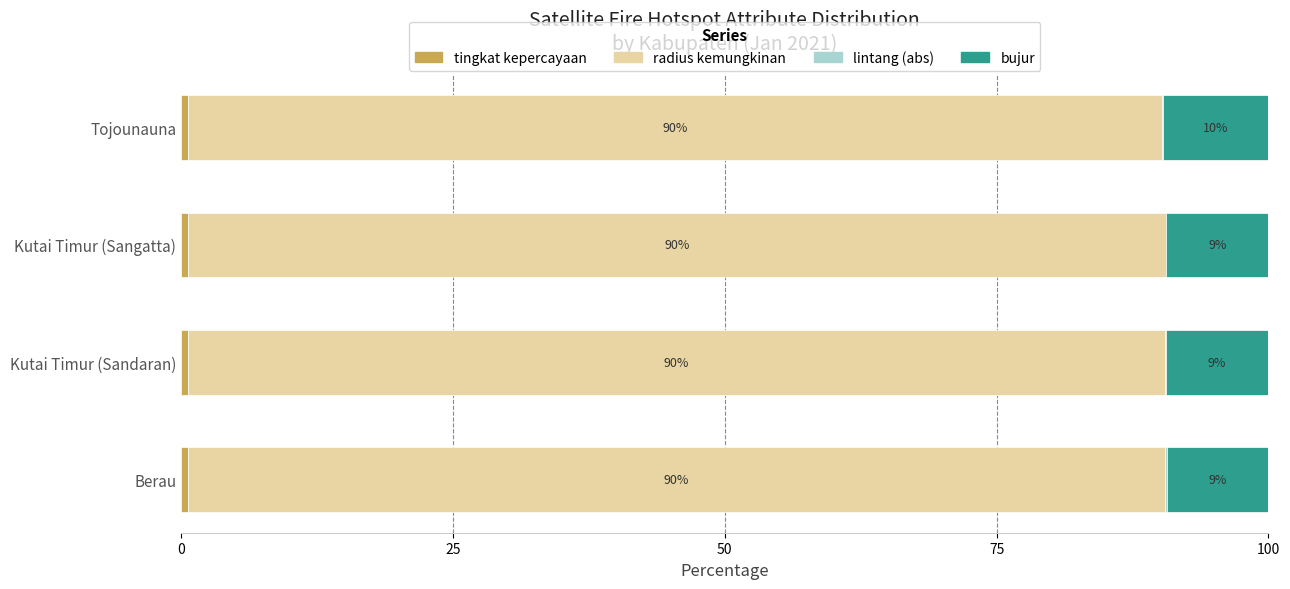

What is the total value across all series at Kutai Timur (Sangatta)?

100.0